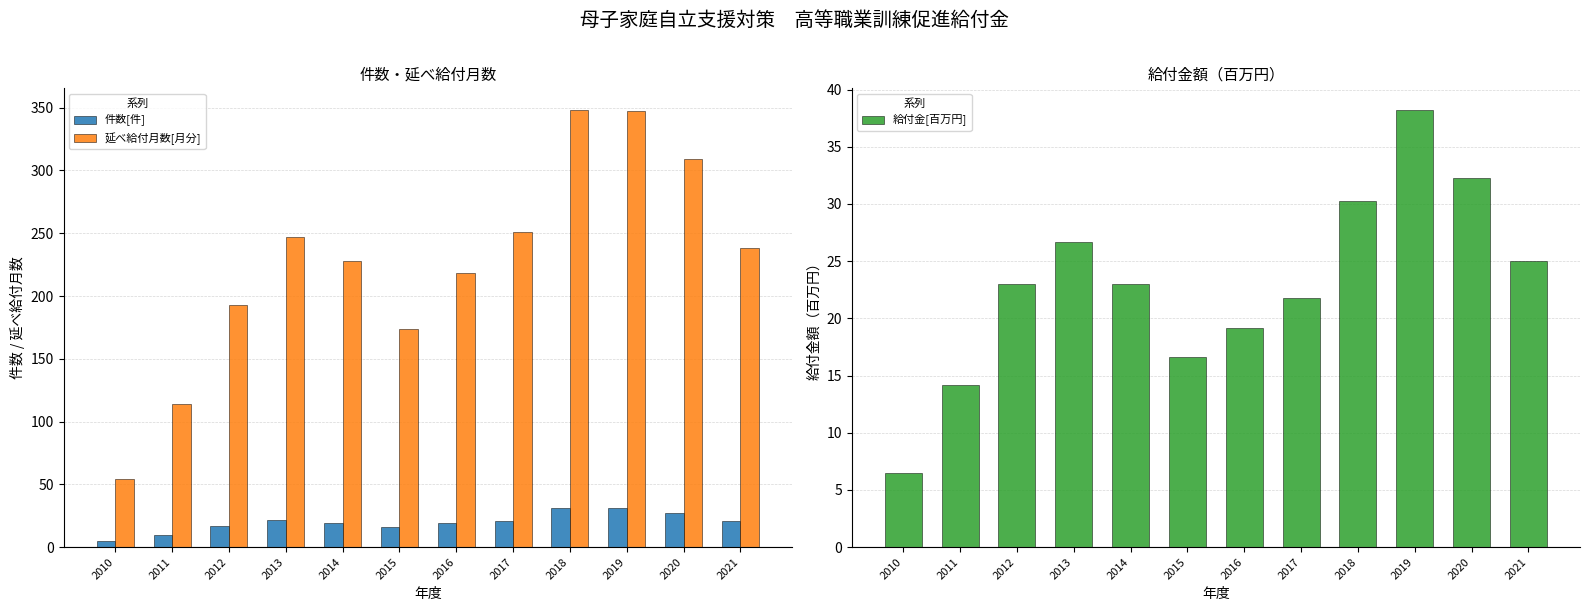

Which label corresponds to the smallest value in the chart?

2010